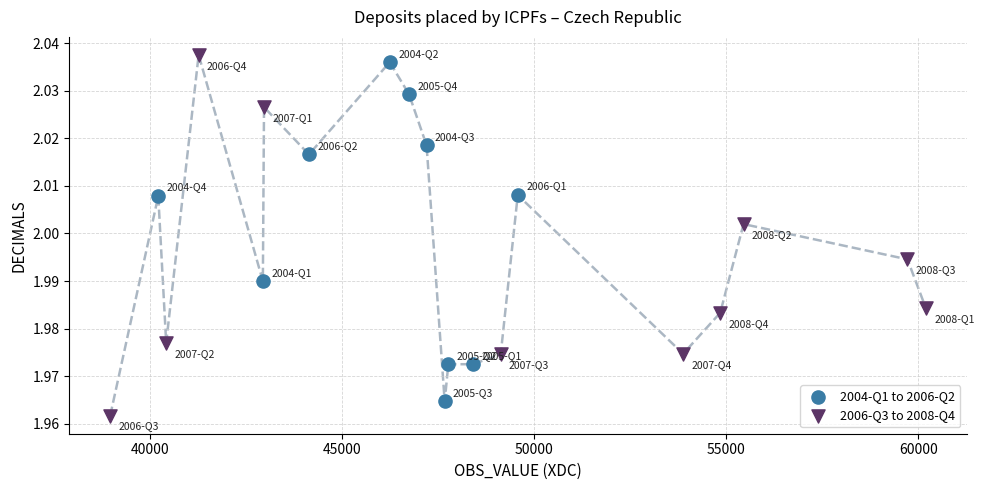

What are all the series names shown in the legend?

2004-Q1 to 2006-Q2, 2006-Q3 to 2008-Q4